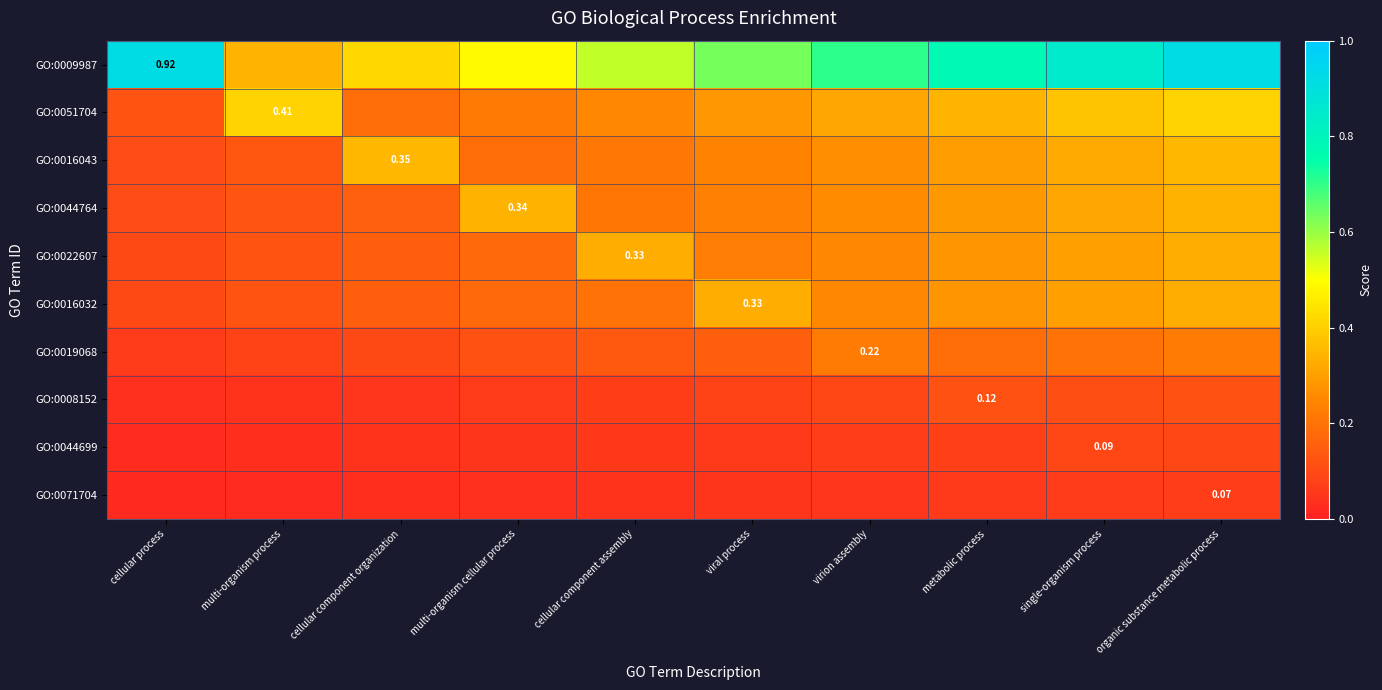

Rank the series at single-organism process from highest to lowest value.

GO:0009987, GO:0051704, GO:0016043, GO:0044764, GO:0022607, GO:0016032, GO:0019068, GO:0008152, GO:0044699, GO:0071704